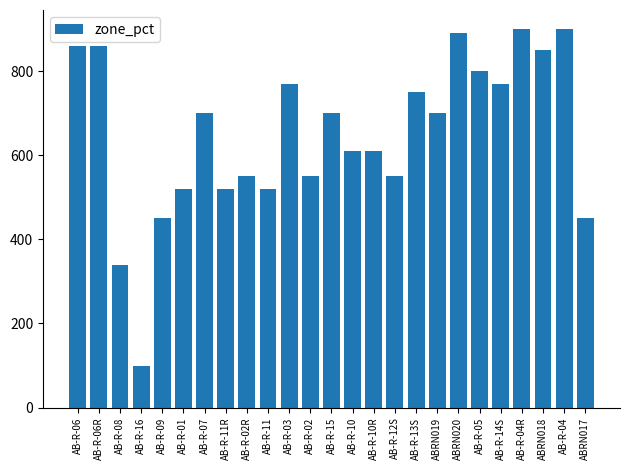

Reading left to right, transcribe all the data shown in this chart.

860	860	340	100	450	520	700	520	550	520	770	550	700	610	610	550	750	700	890	800	770	900	850	900	450